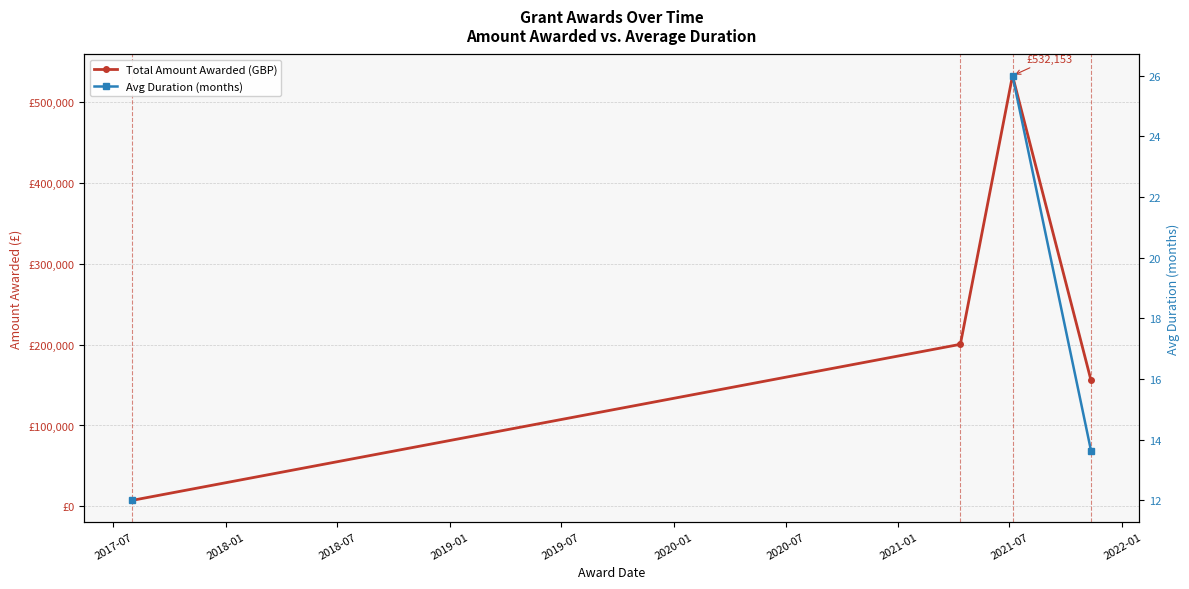

What is the difference between the maximum and minimum values in the Avg Duration (months) series?

14.0